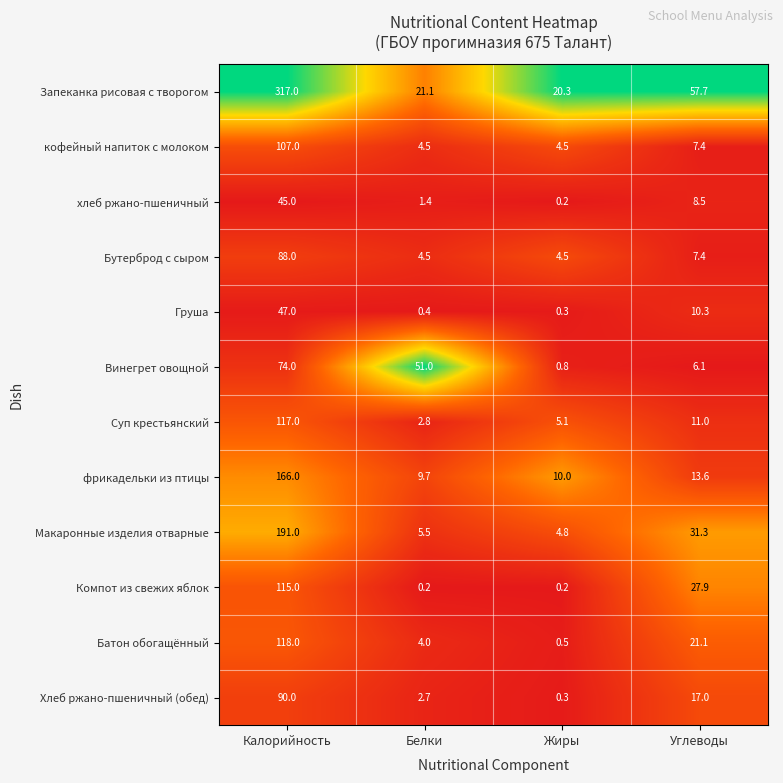

The value of Батон обогащённый at Углеводы is 30.9. True or false?

False